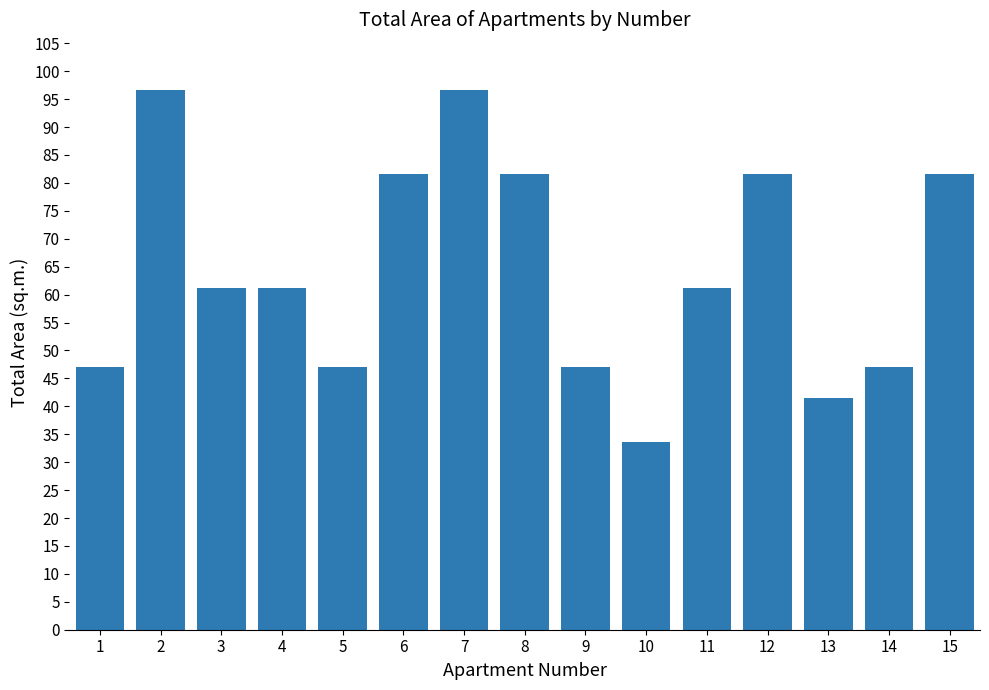

How many categories are shown in the chart?

15